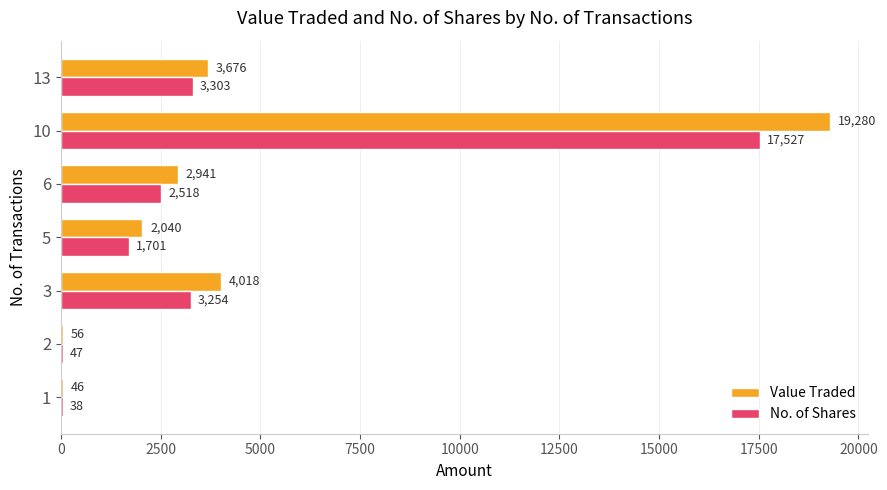

The Value Traded series shows 2941 at 6. True or false?

True